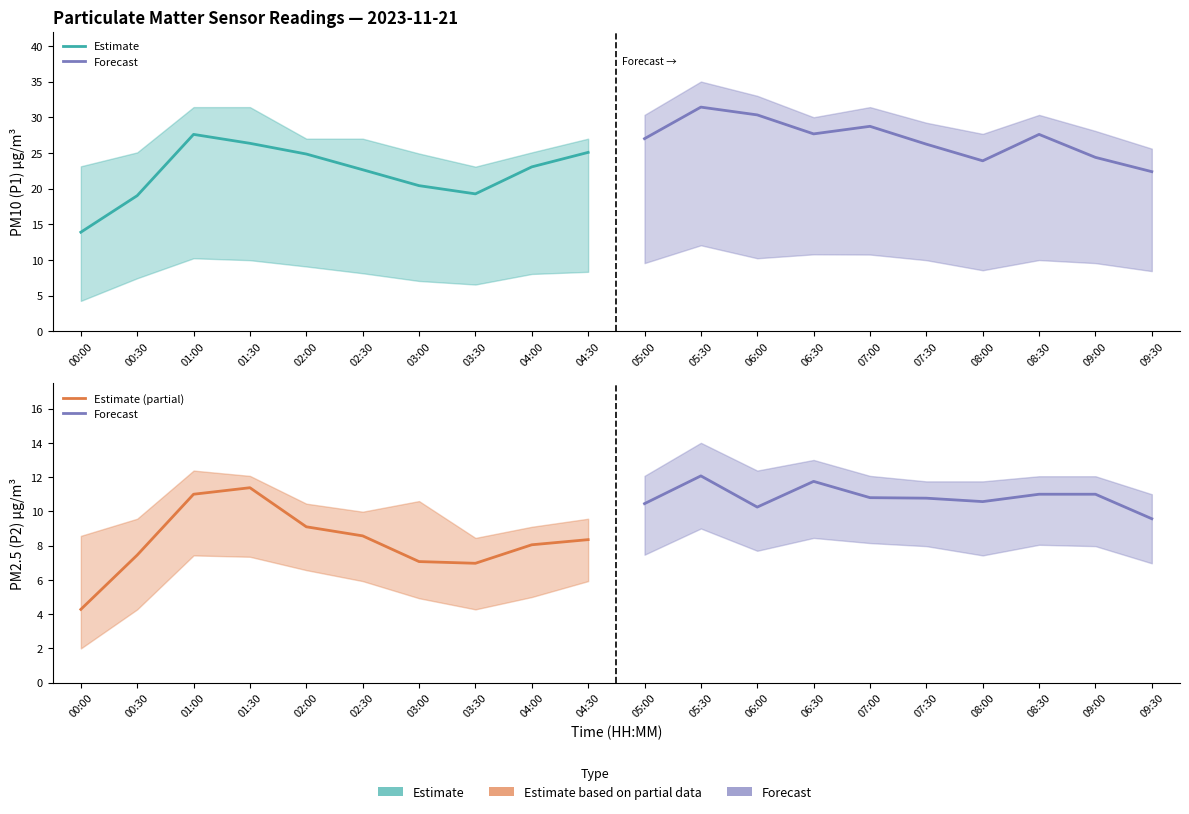

Reading right to left, extract all data points from this chart.

Estimate: 25.1	23.1	19.3	20.4	22.6	24.9	26.4	27.6	19.0	13.9
Forecast: 9.6	11.0	11.0	10.6	10.8	10.8	11.8	10.2	12.1	10.4
Estimate (partial): 8.3	8.1	7.0	7.1	8.6	9.1	11.4	11.0	7.5	4.3